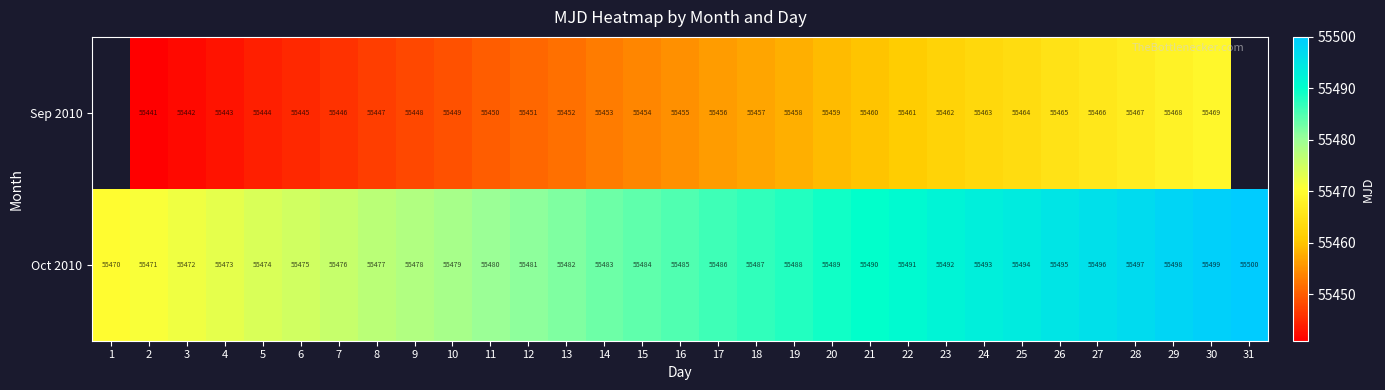

How many values in the Oct 2010 series are below 55485?

15